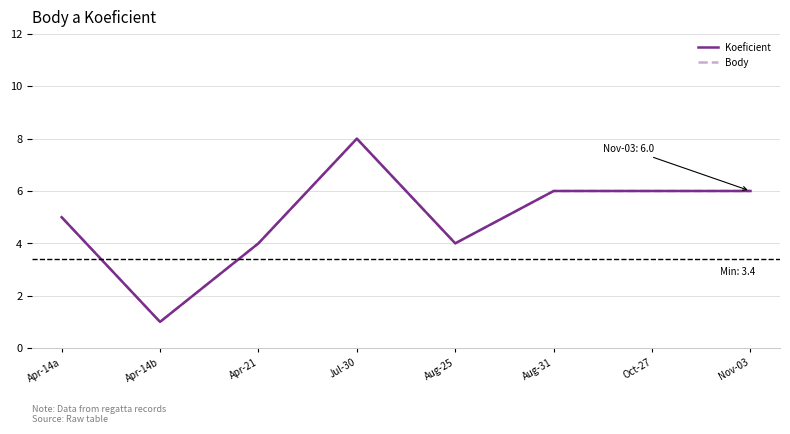

Where is the first local minimum for Koeficient?

Apr-14b